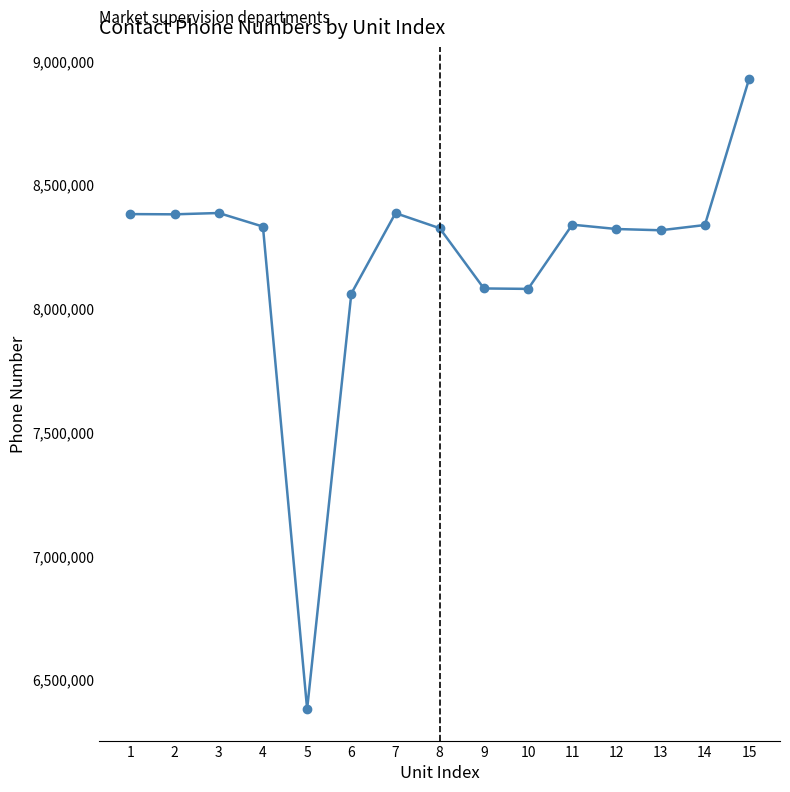

What is the value of the 12th point from the left?

8321821